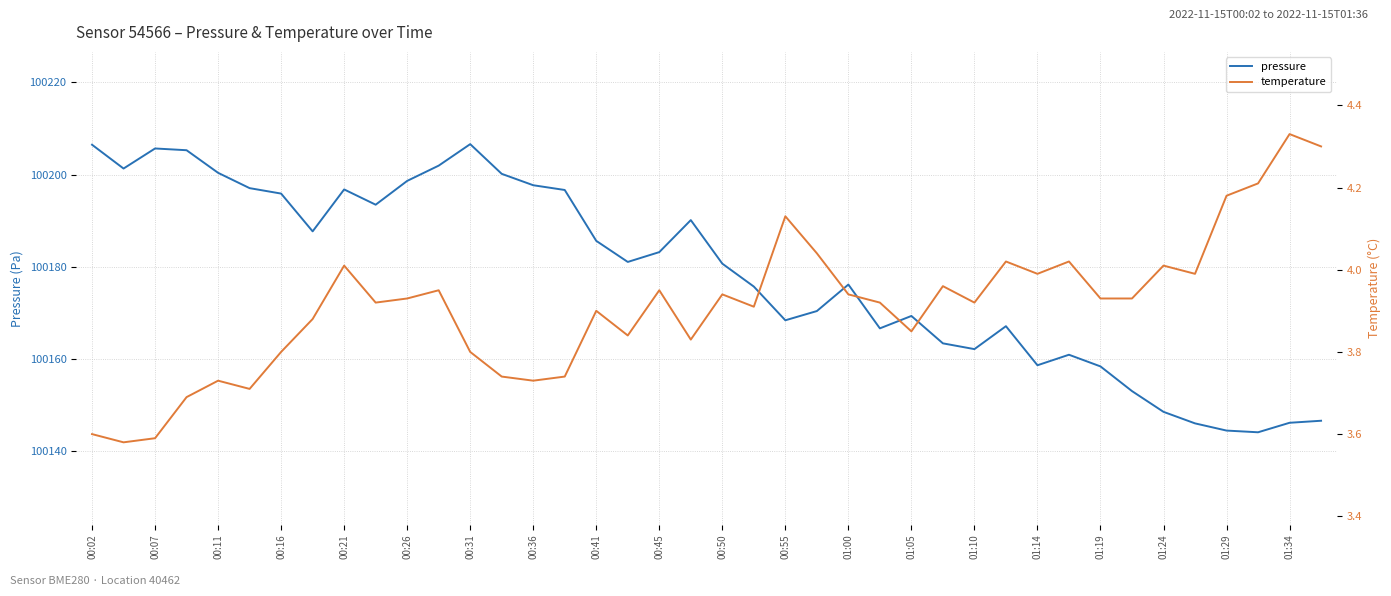

True or false: pressure and temperature cross at least once.

False